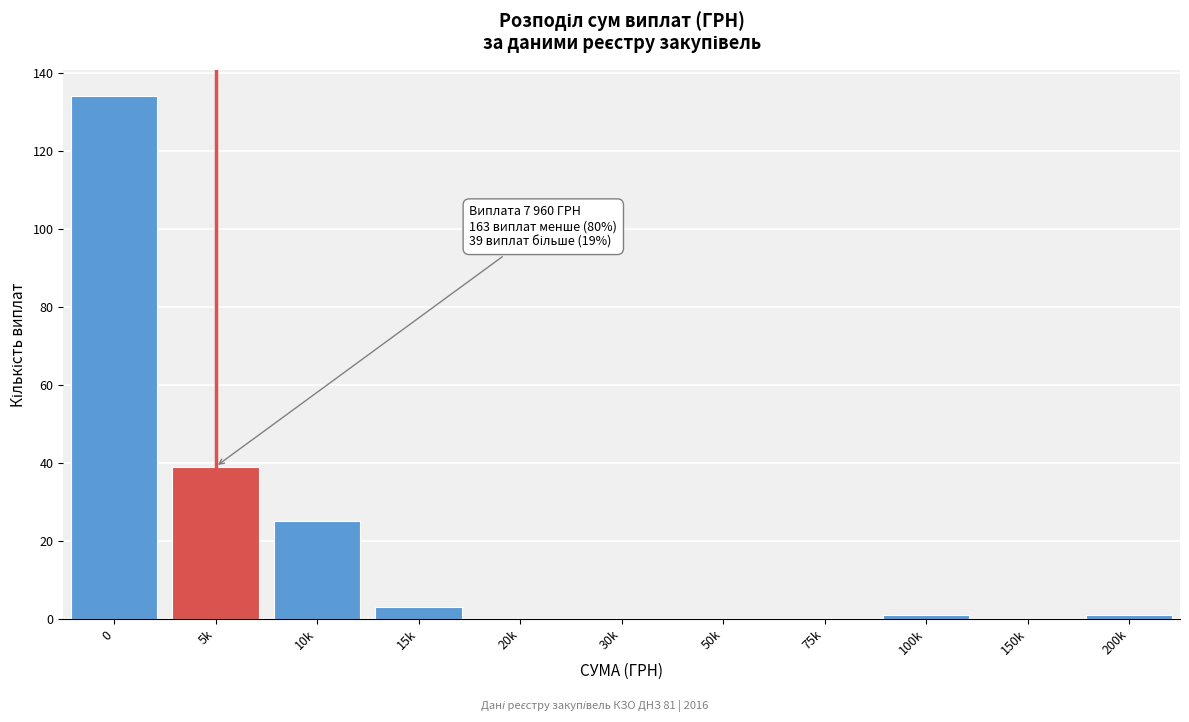

Reading left to right, extract all data points from this chart.

0=134	5k=39	10k=25	15k=3	20k=0	30k=0	50k=0	75k=0	100k=1	150k=0	200k=1